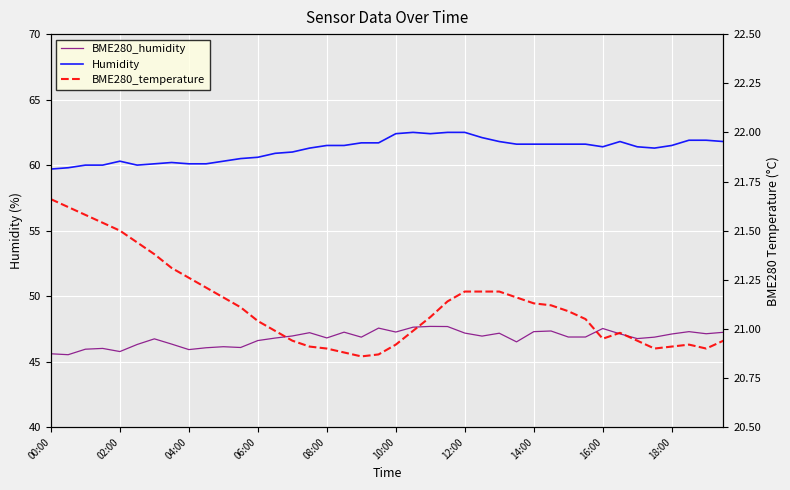

What is the highest value of the BME280_temperature series?

21.7